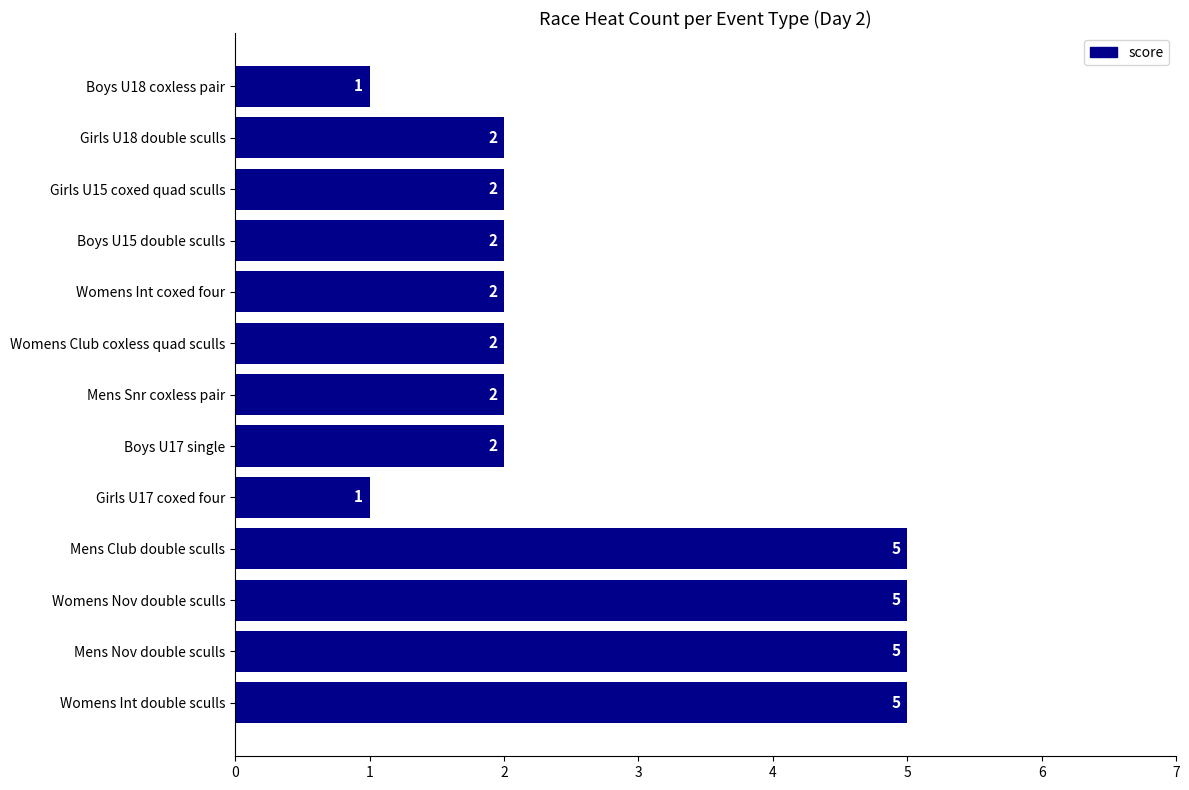

Does the chart contain any negative values?

No